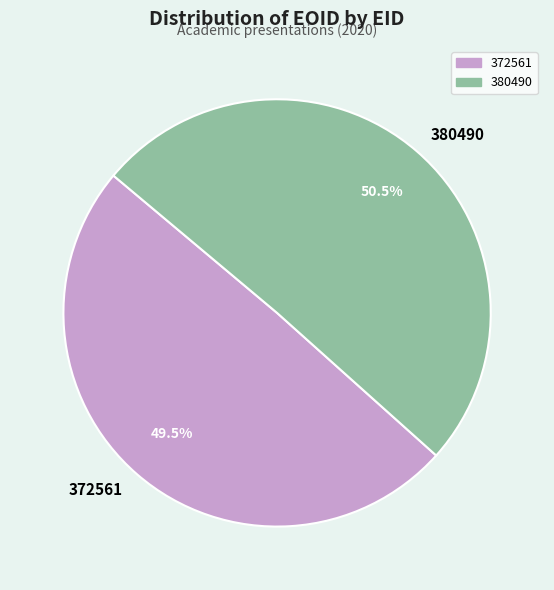

Approximately how many times larger is the value at 372561 compared to 380490?

1.0